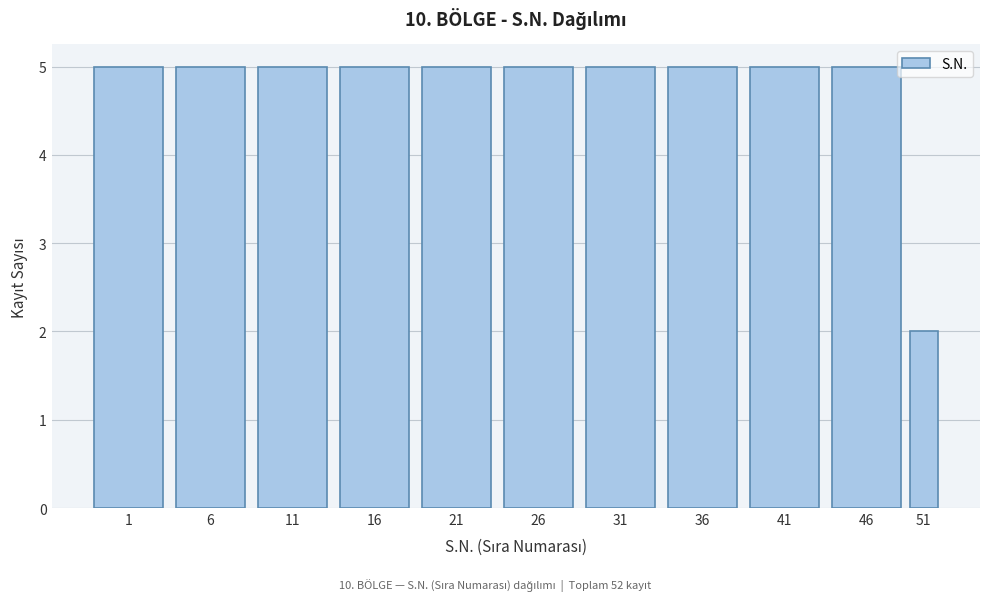

Reading right to left, list all the values displayed in this chart.

2	5	5	5	5	5	5	5	5	5	5